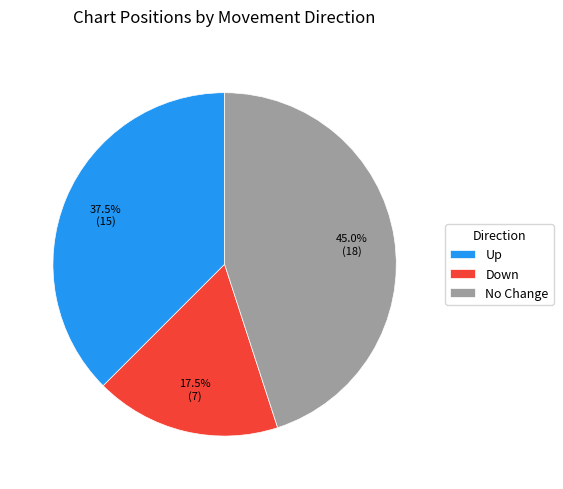

Does Up account for over 50% of the chart?

No